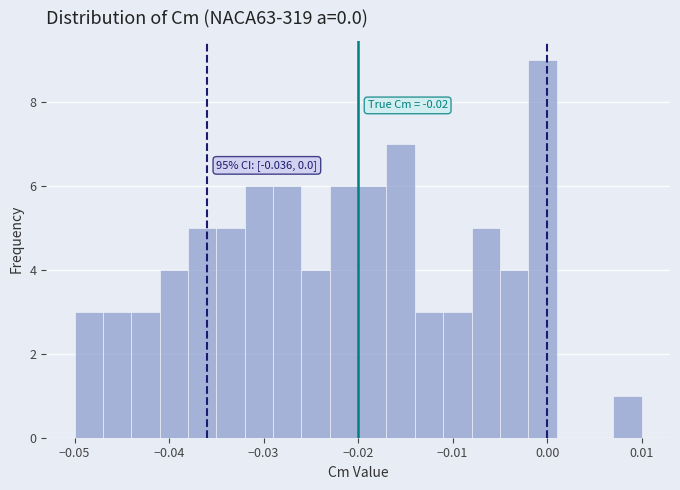

Read against the x-axis, roughly where is the centre of the tallest bar?

0.000